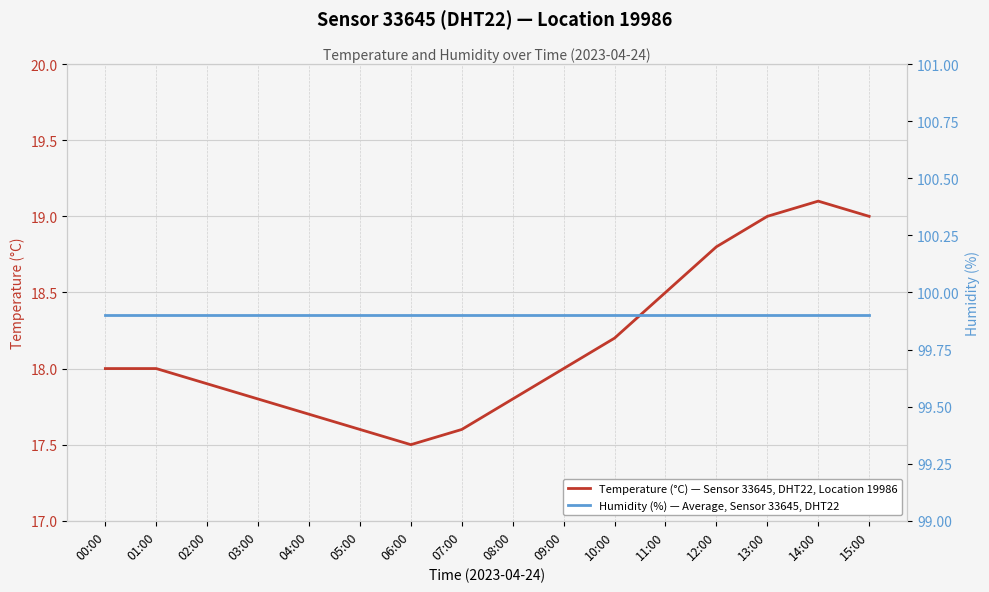

At 04:00, list the series in order from smallest to largest.

Temperature (°C) — Sensor 33645, DHT22, Location 19986, Humidity (%) — Average, Sensor 33645, DHT22